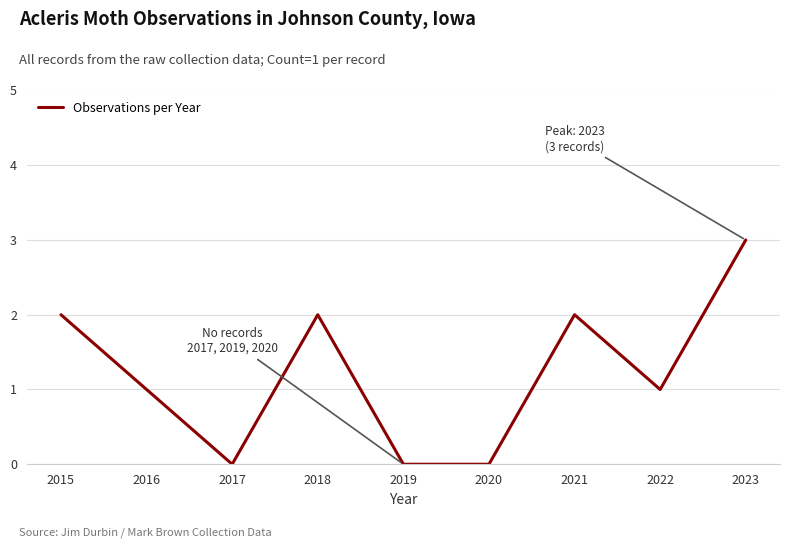

Is this an area chart (filled region under the line)?

No